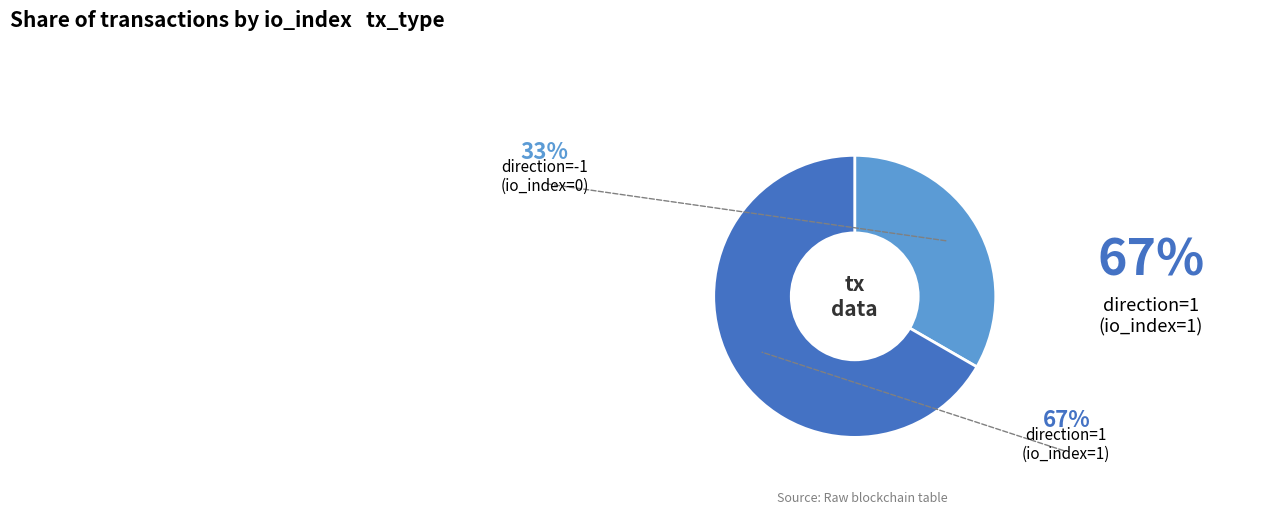

Is there a majority slice in this chart?

Yes